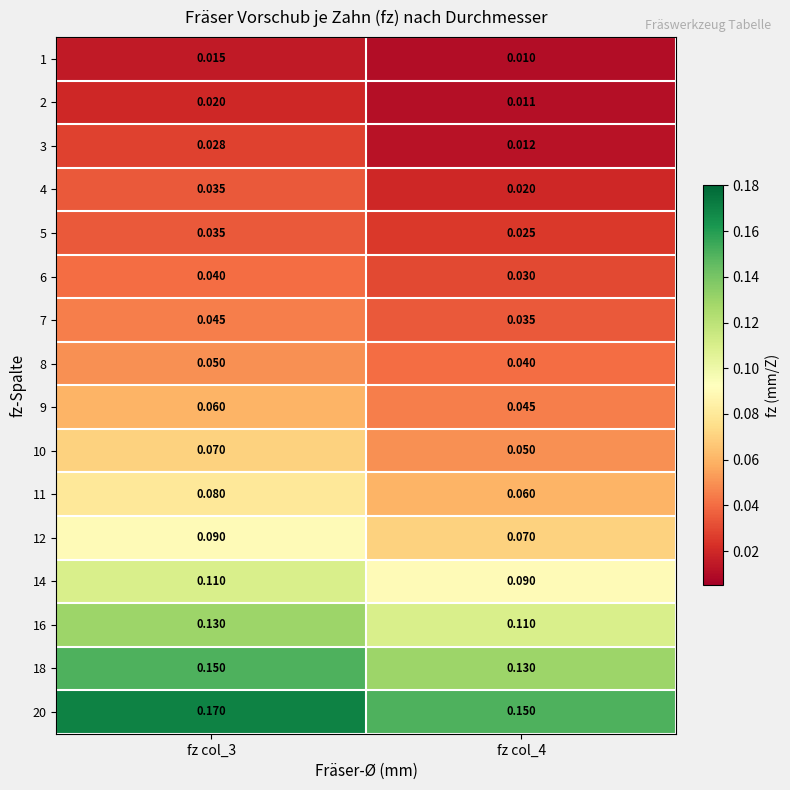

At how many categories does at least one series exceed 0?

2